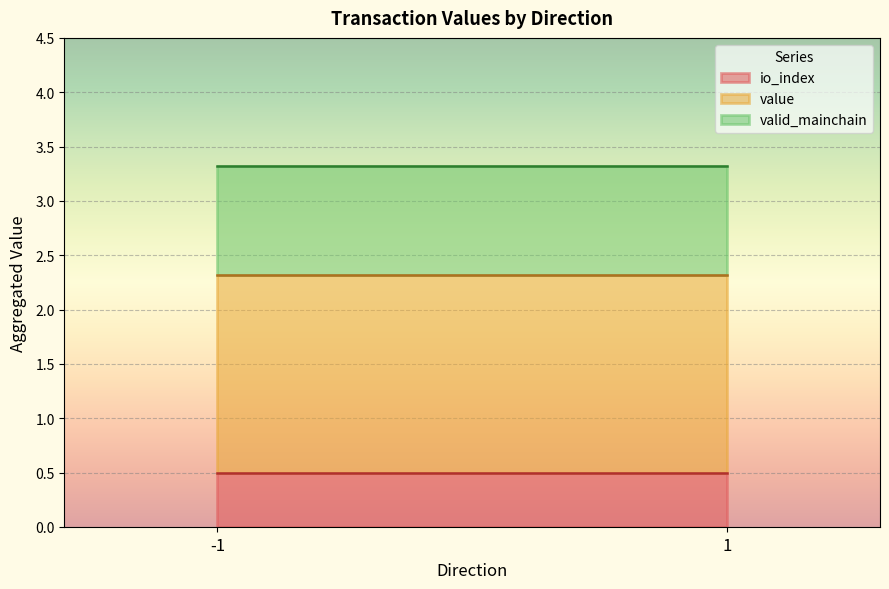

What is the total value across all series at -1?

3.3